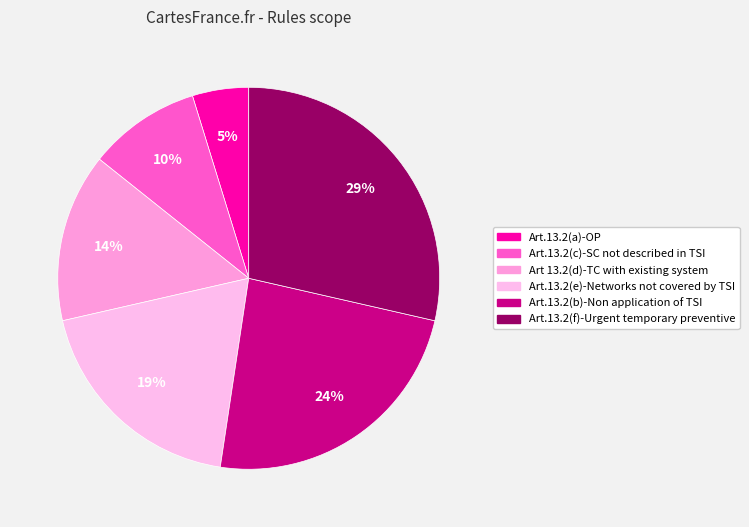

Which category has the smallest portion of the pie?

Art.13.2(a)-OP